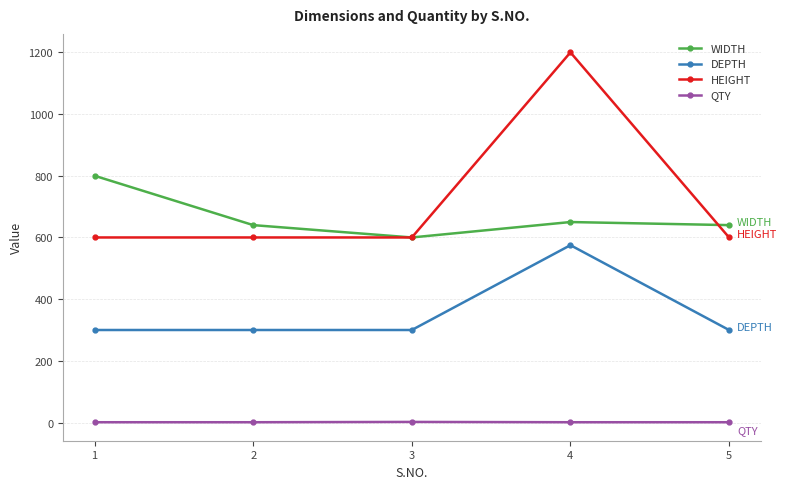

The value of WIDTH at 5 is 191. True or false?

False